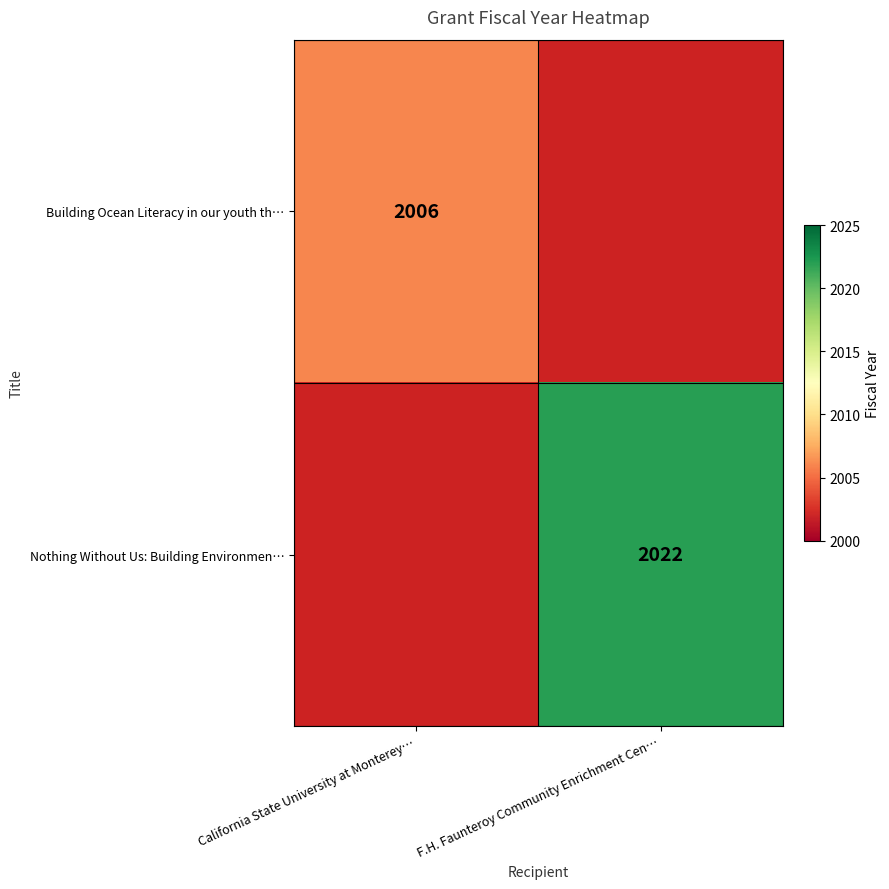

Is it true that Building Ocean Literacy in our youth th… equals 2006 at California State University at Monterey…?

True